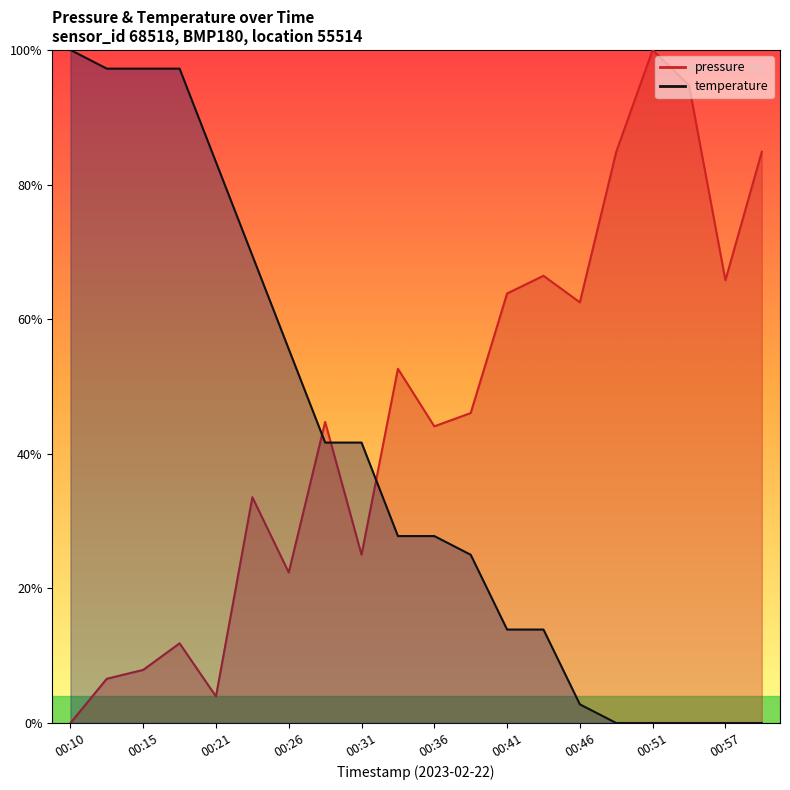

What are all the series names shown in the legend?

pressure, temperature